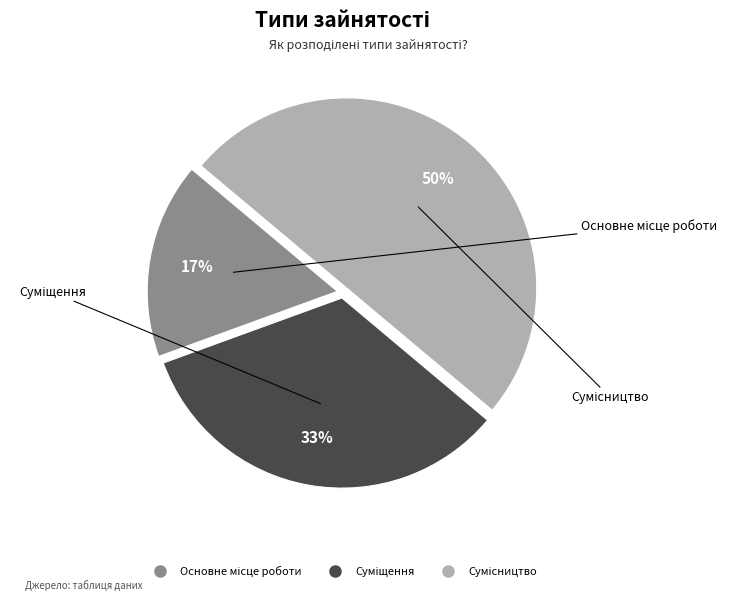

To the nearest percent, what is the difference between the largest and smallest slice percentages?

33%